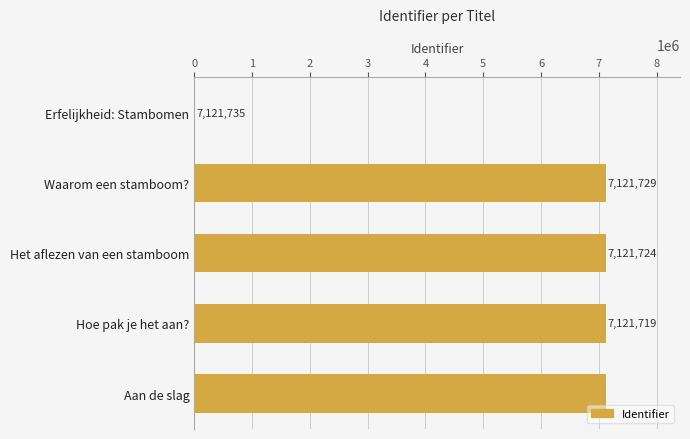

Count the number of categories in the chart.

5